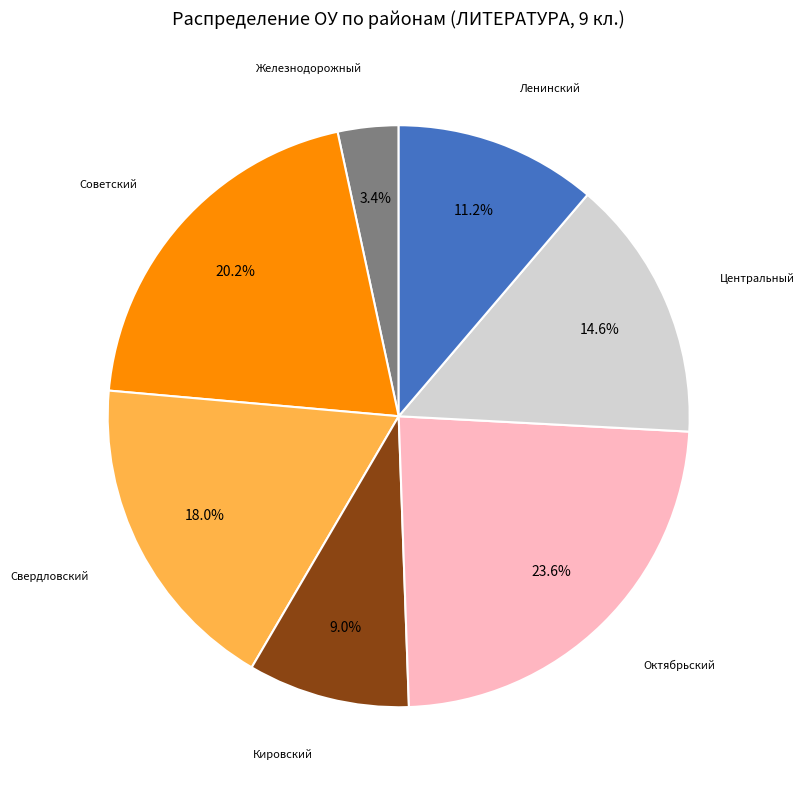

To the nearest percent, what percentage of the pie is Свердловский?

18%